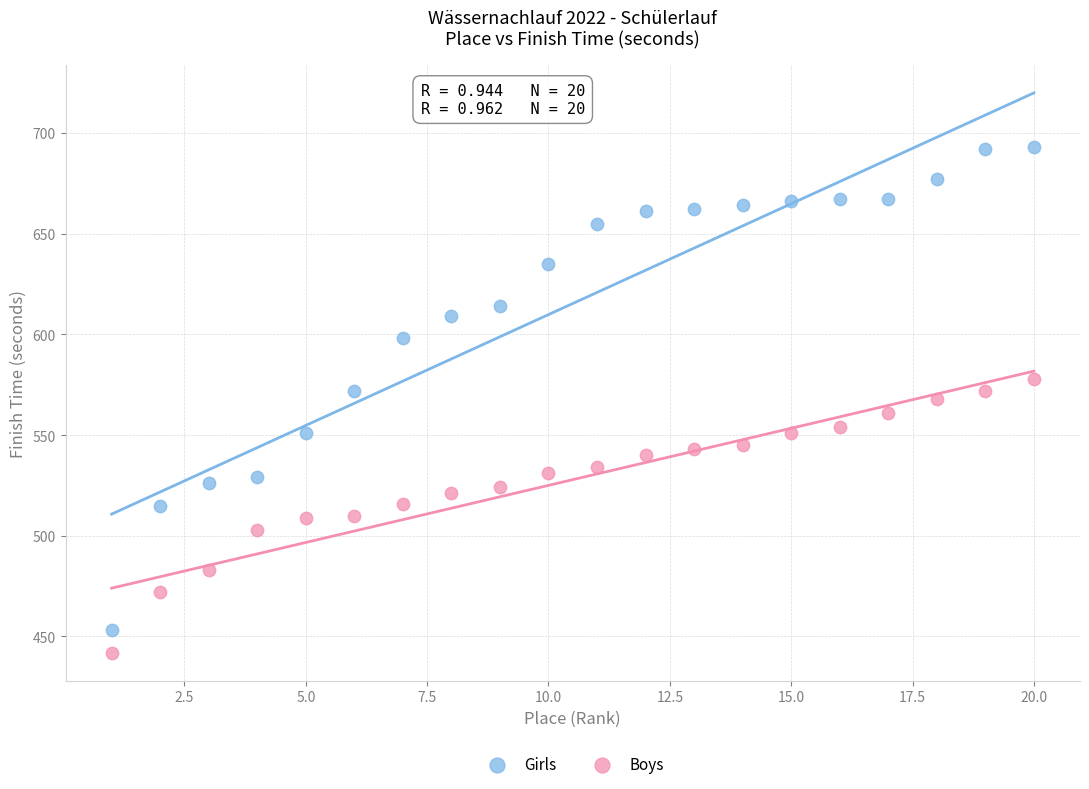

Which series has the widest spread of Y values?

Girls